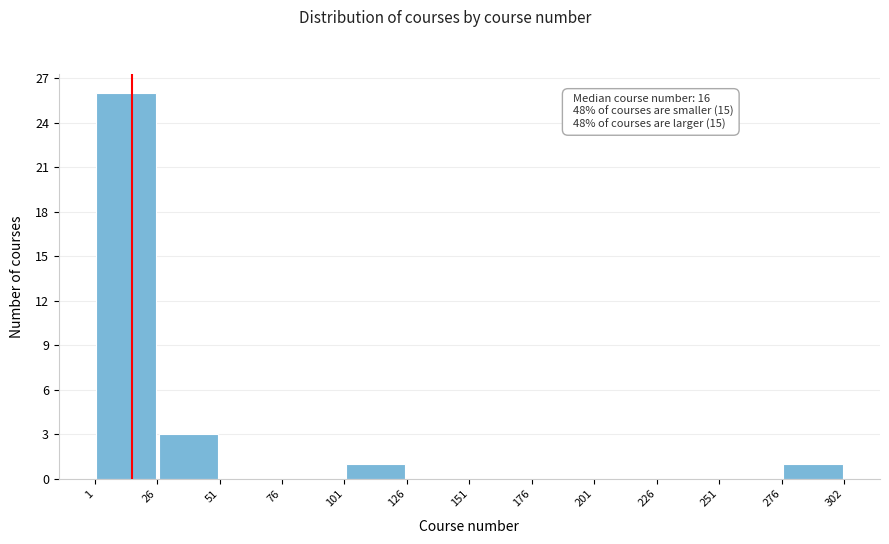

Over which range of the x-axis is the bar tallest?

1 to 26